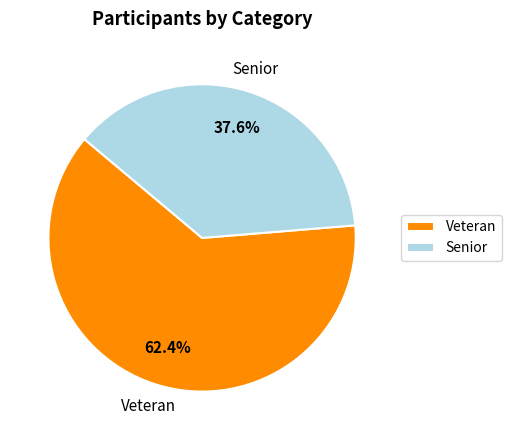

What is the majority slice?

Veteran